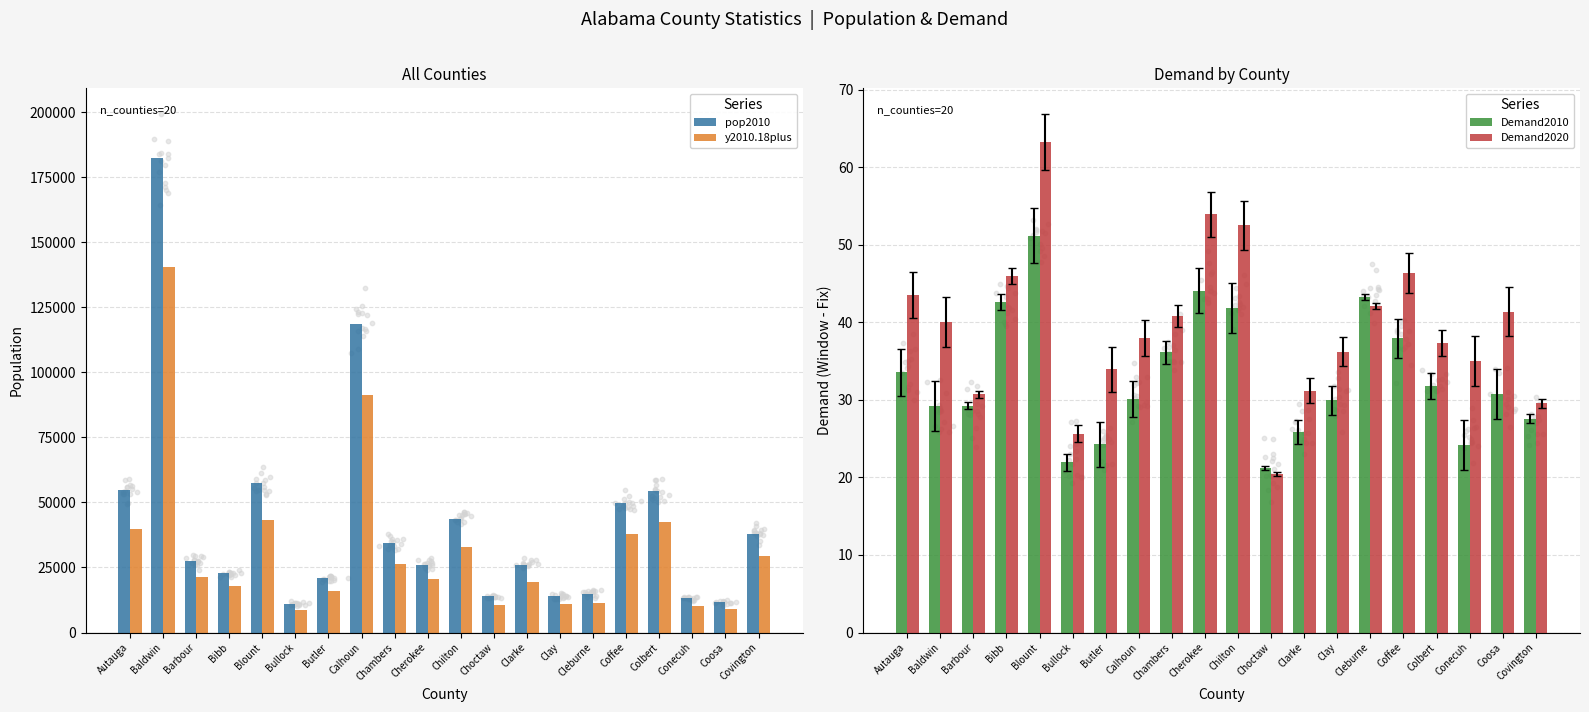

Which series has the widest spread of Y values?

pop2010